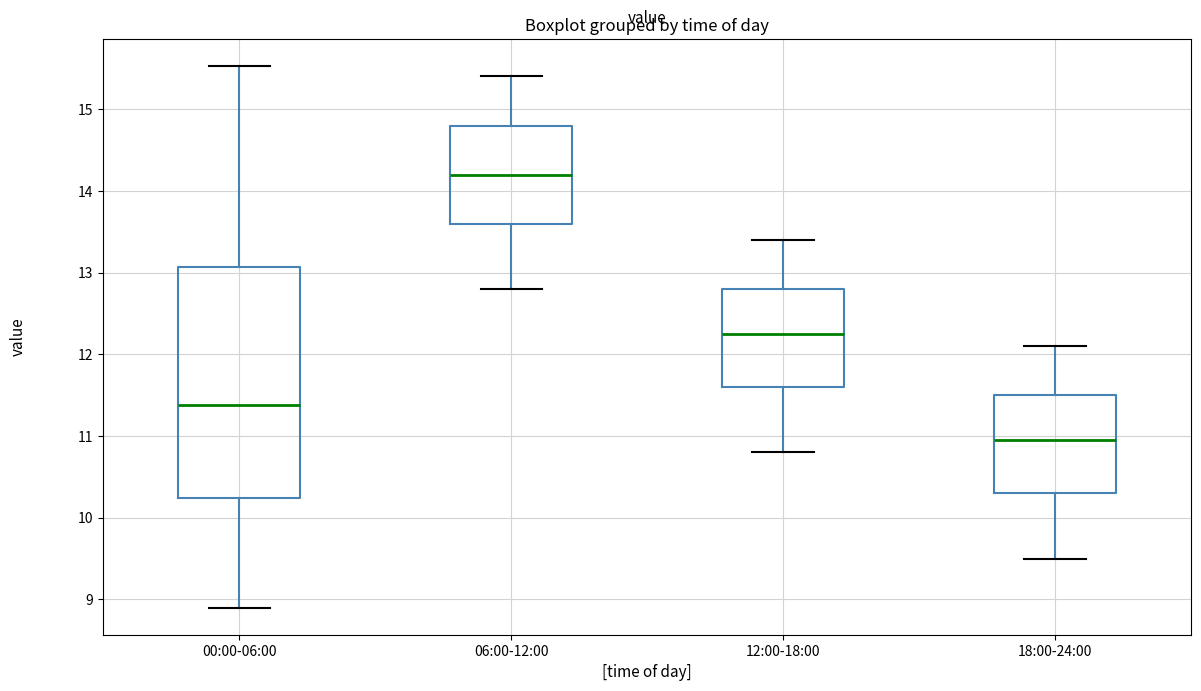

Comparing the boxes themselves (not the whiskers), which one is the tallest?

00:00-06:00